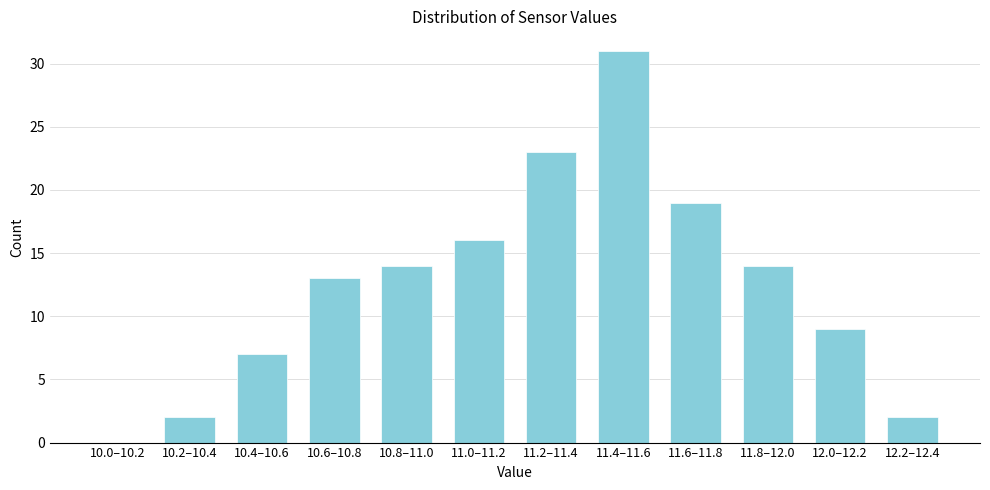

Reading right to left, extract all data points from this chart.

12.2–12.4=2	12.0–12.2=9	11.8–12.0=14	11.6–11.8=19	11.4–11.6=31	11.2–11.4=23	11.0–11.2=16	10.8–11.0=14	10.6–10.8=13	10.4–10.6=7	10.2–10.4=2	10.0–10.2=0